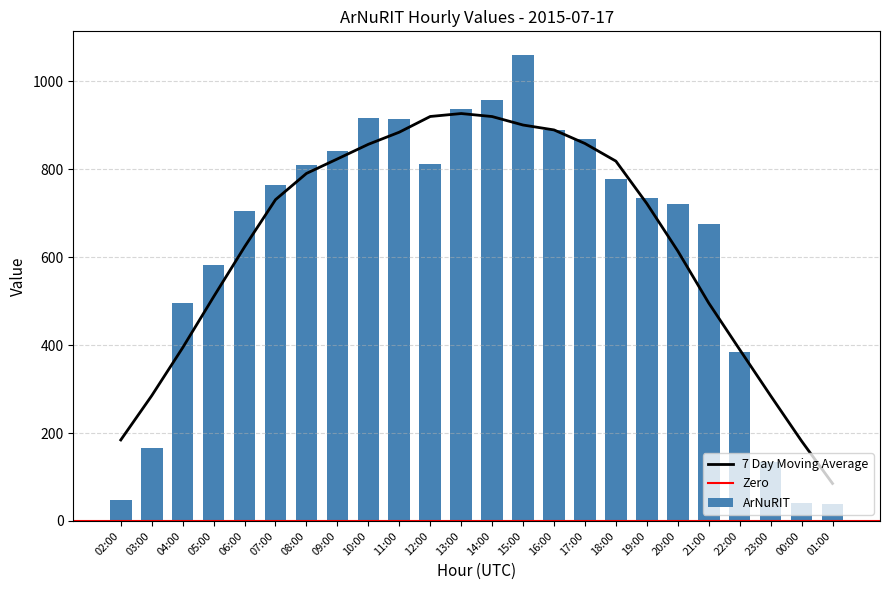

Between 19:00 and 14:00, which is larger?

14:00